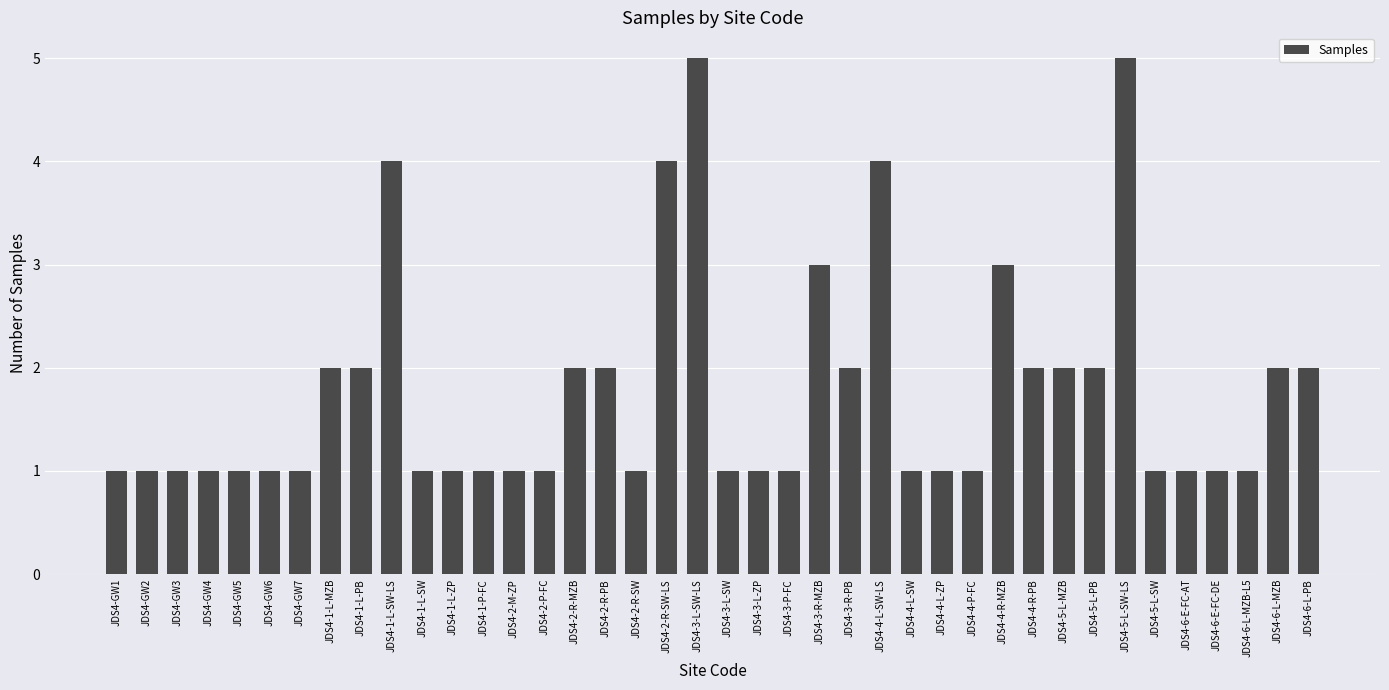

Count the values in the range 1 to 2.

33